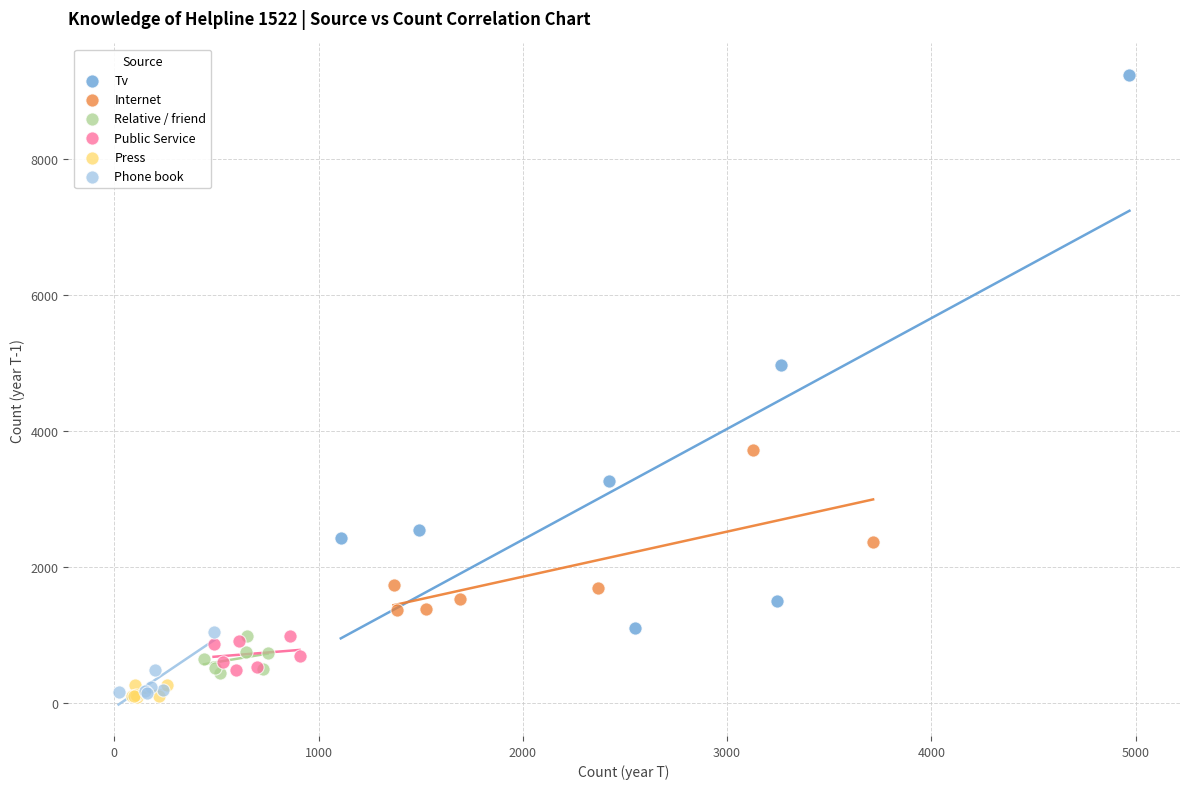

Which series has the widest spread of Y values?

Tv